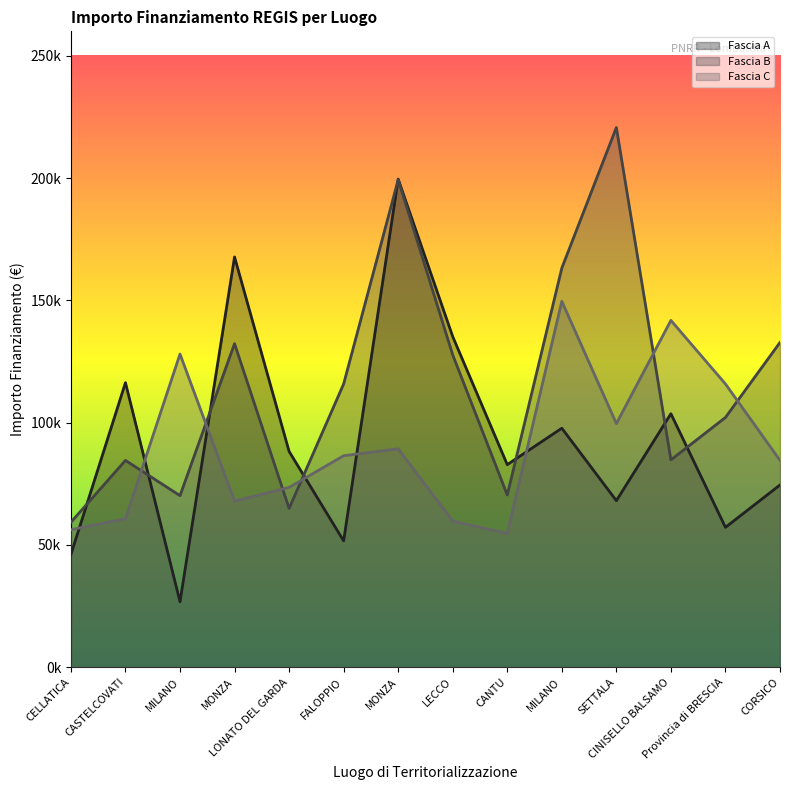

What are all the series names shown in the legend?

Fascia A, Fascia B, Fascia C